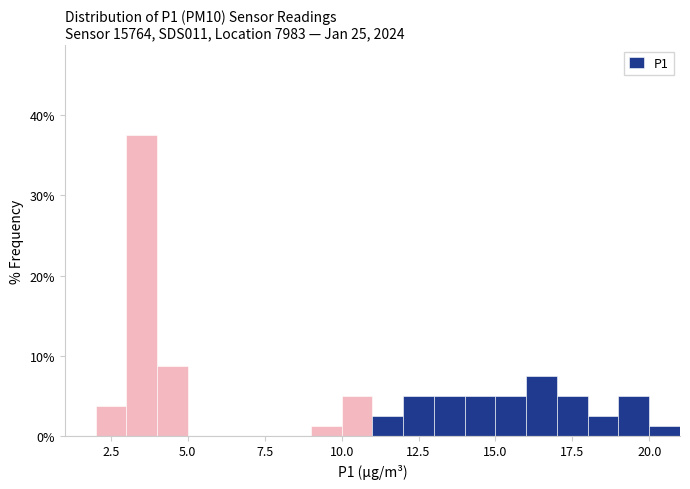

Around what value on the x-axis is the tallest bar? Give the approximate position of its centre, as read against the axis.

3.5